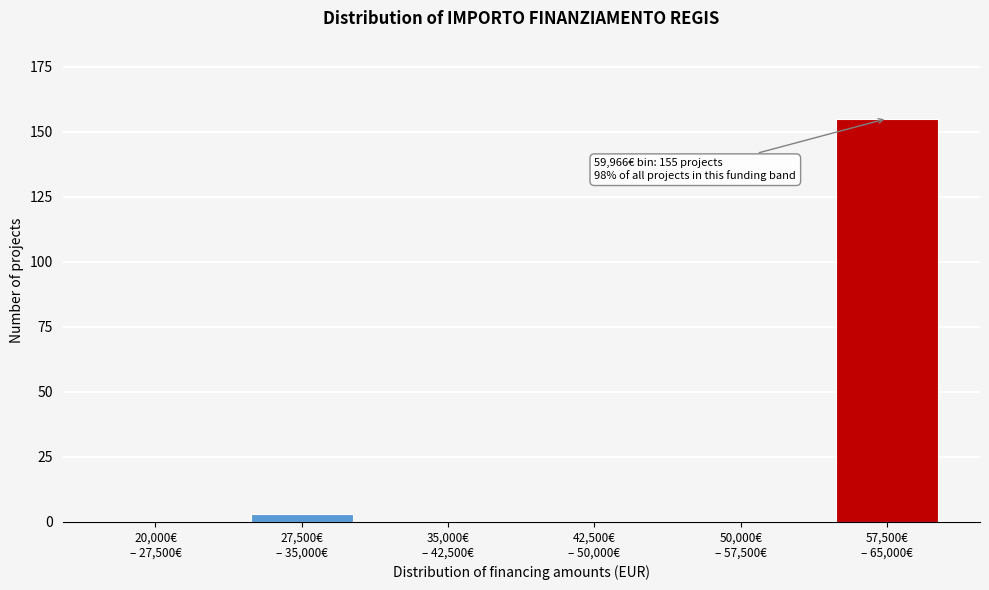

What is the greatest value displayed?

155